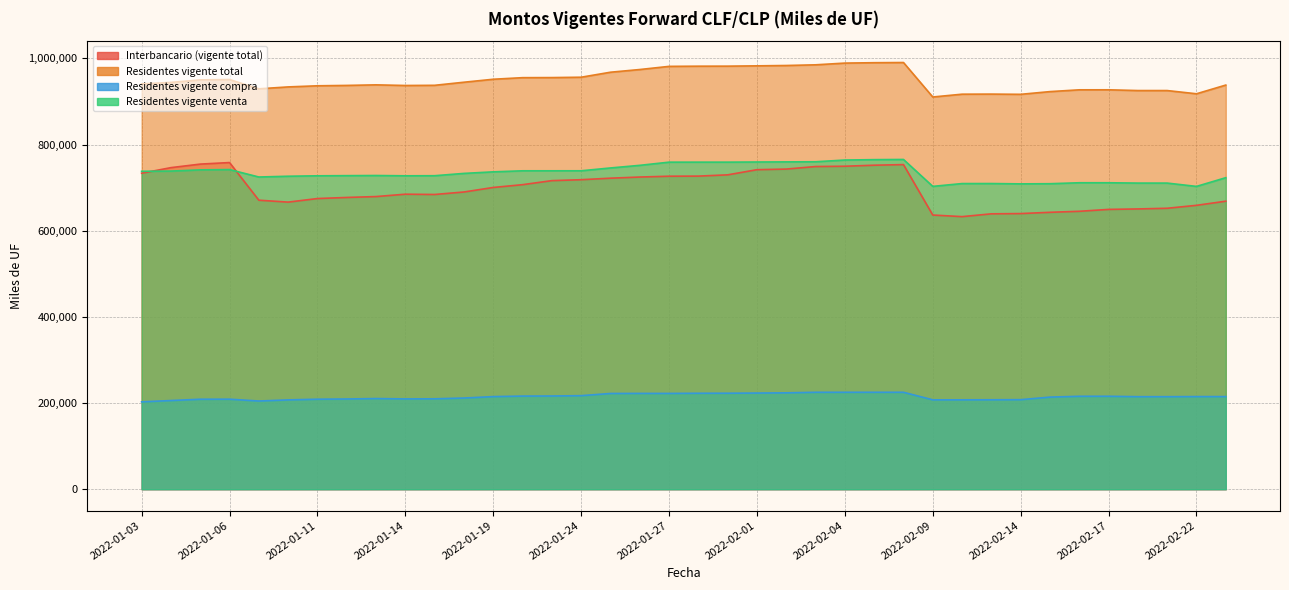

Which series has the widest spread of values?

Interbancario (vigente total)